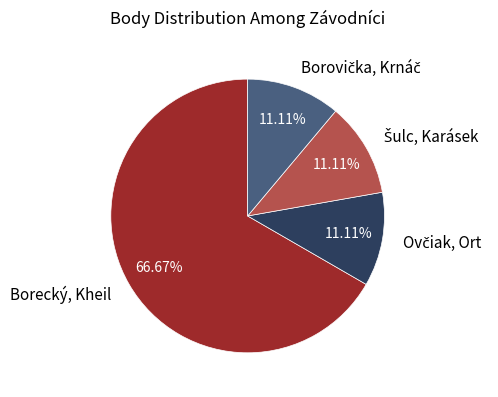

Does Borecký, Kheil account for over 50% of the chart?

Yes